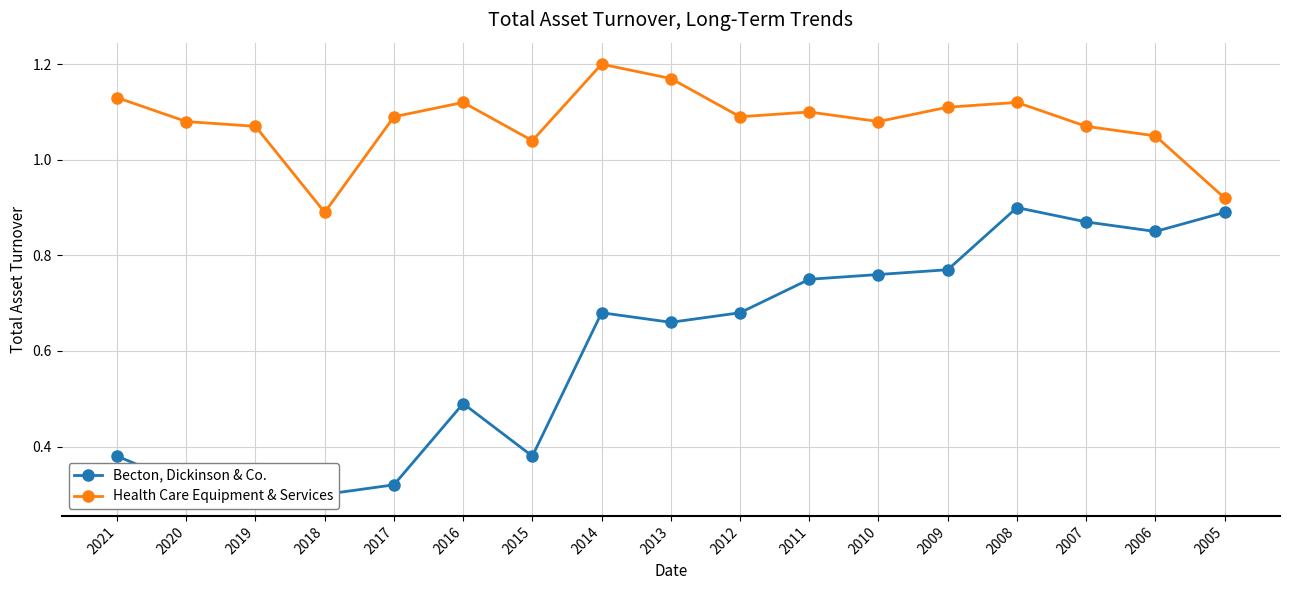

What is the smallest value displayed?

0.3